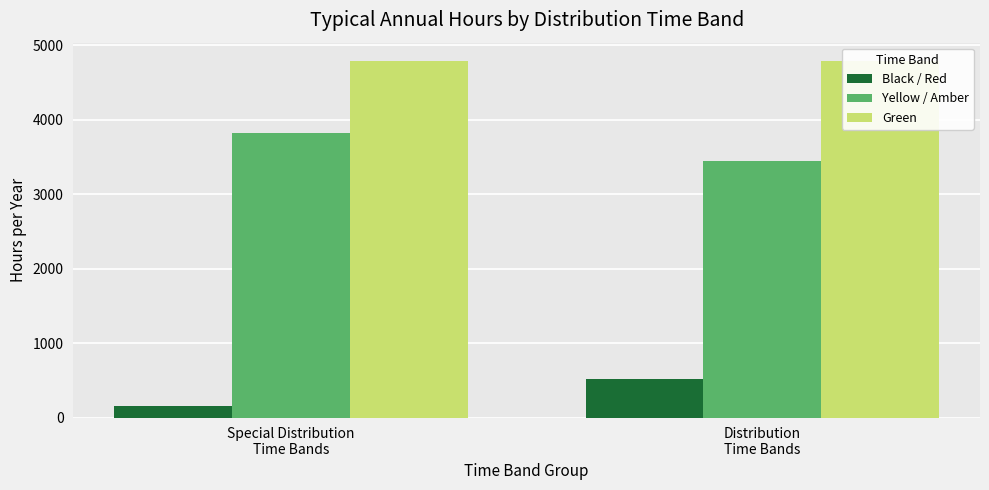

How many Yellow / Amber values are between 3444 and 3816?

2